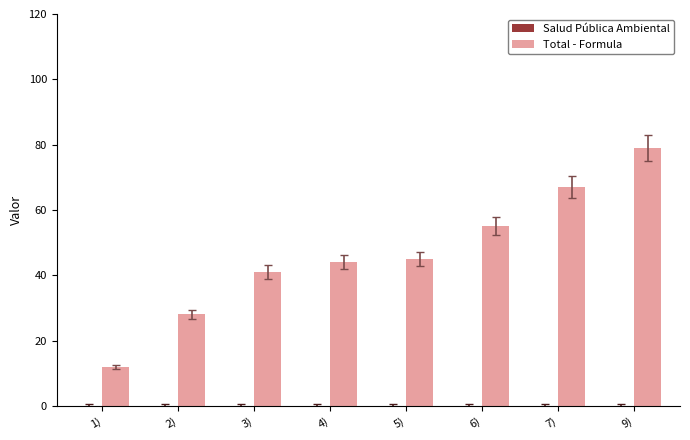

The chart shows a value of 17 at 4). True or false?

False